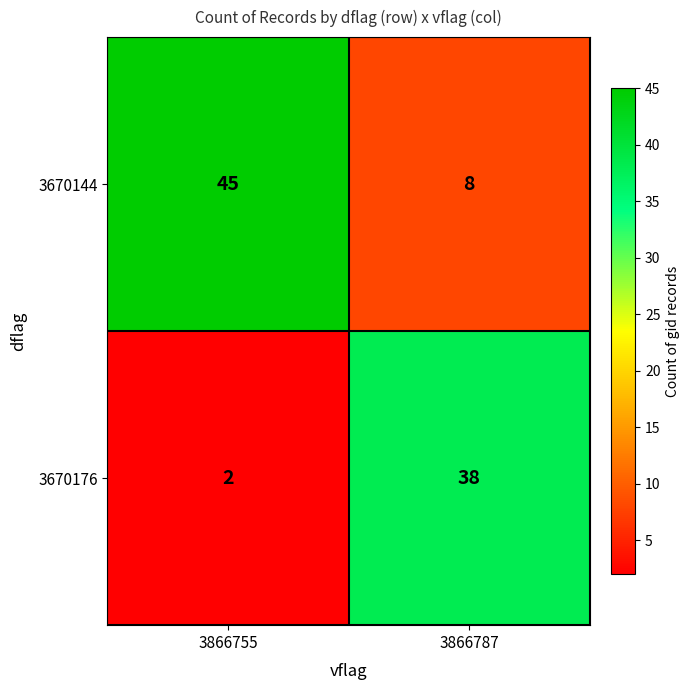

At how many categories does at least one series exceed 21?

2